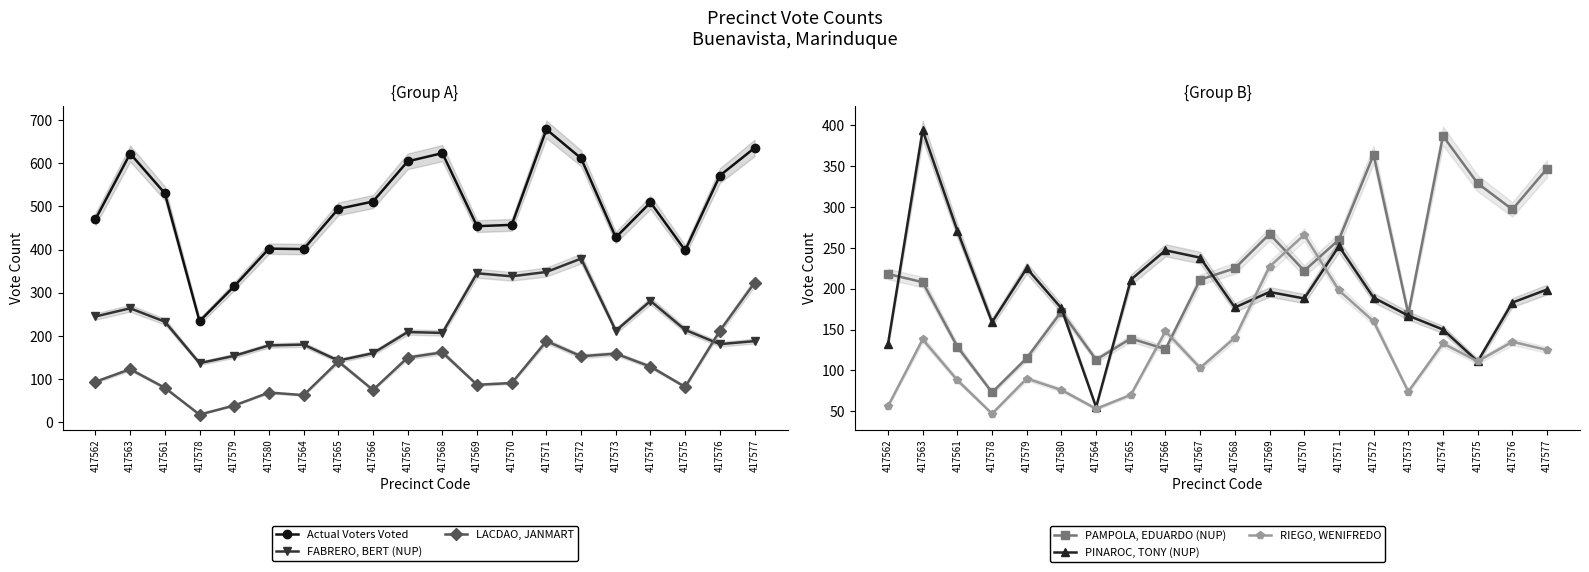

What is the spread (max minus min) of values at 417578?

216